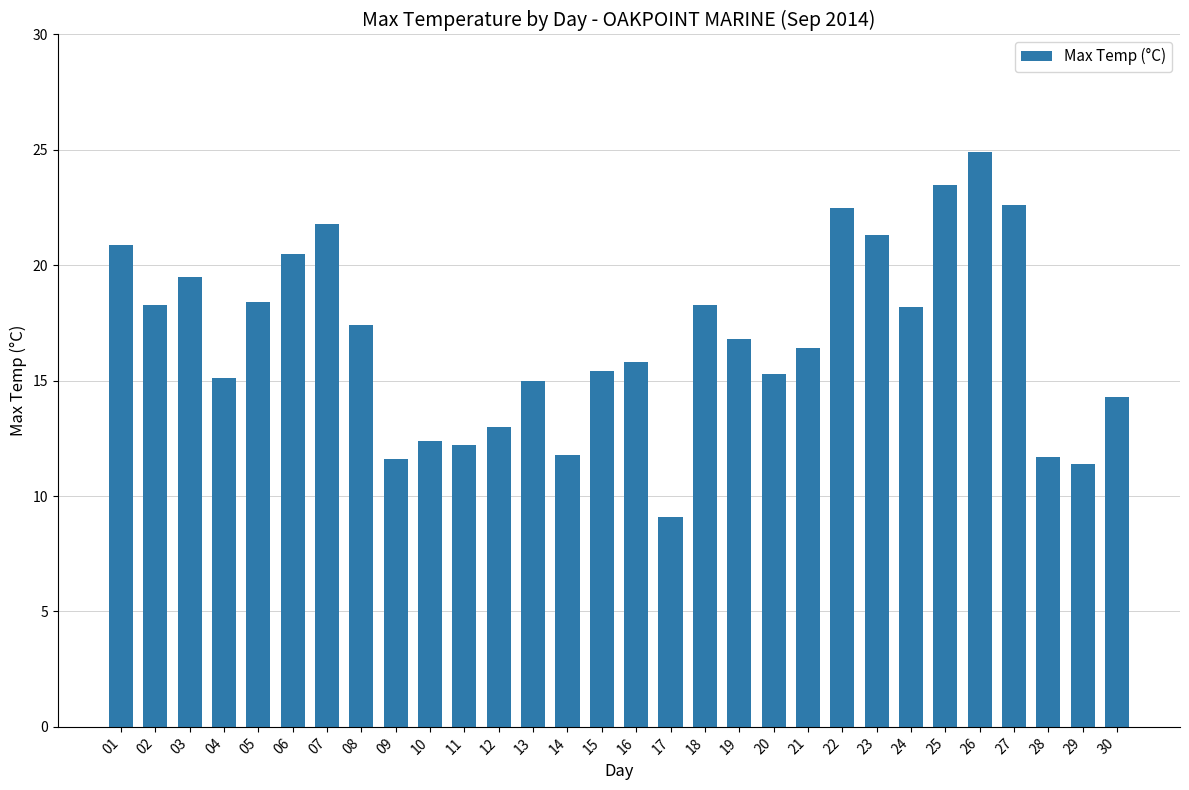

What is the difference between the values at 22 and 03?

3.0